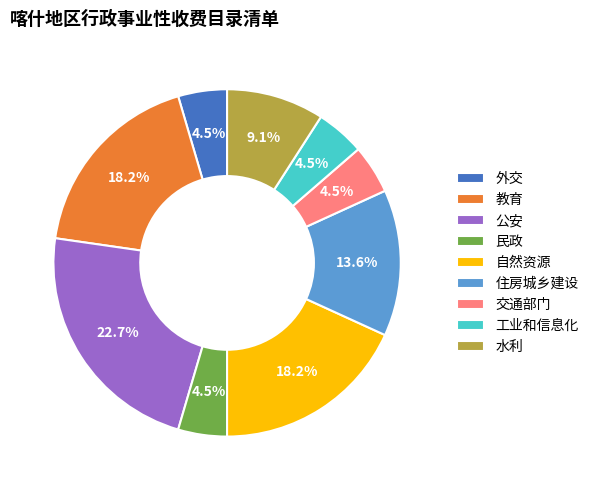

Approximately how many times larger is the value at 民政 compared to 交通部门?

1.0